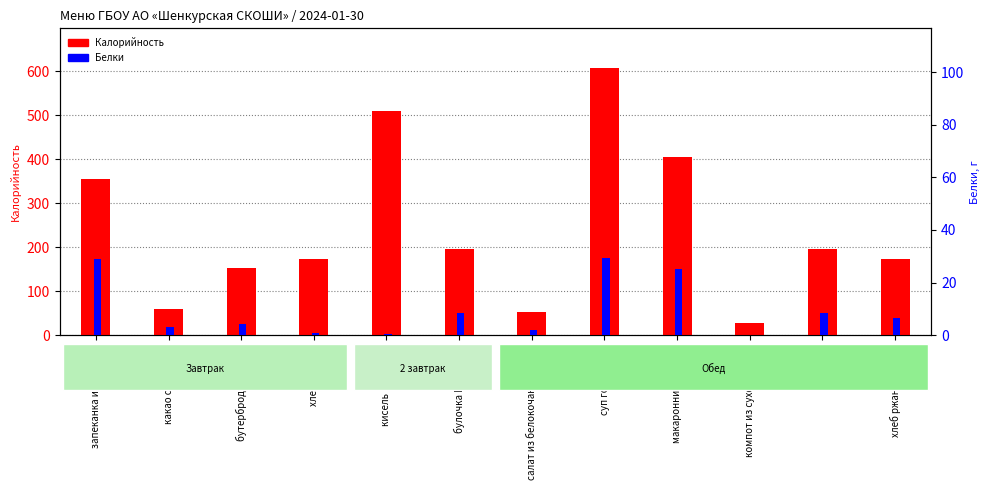

Does the chart contain any negative values?

No